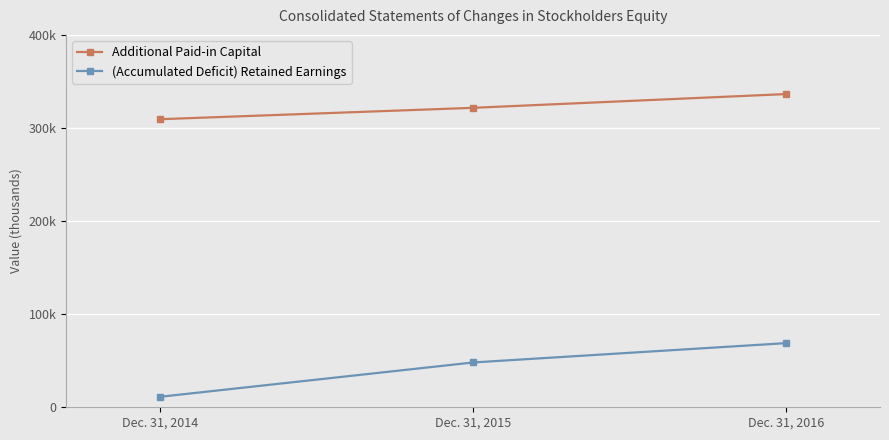

The value of Additional Paid-in Capital at Dec. 31, 2015 is 499924. True or false?

False